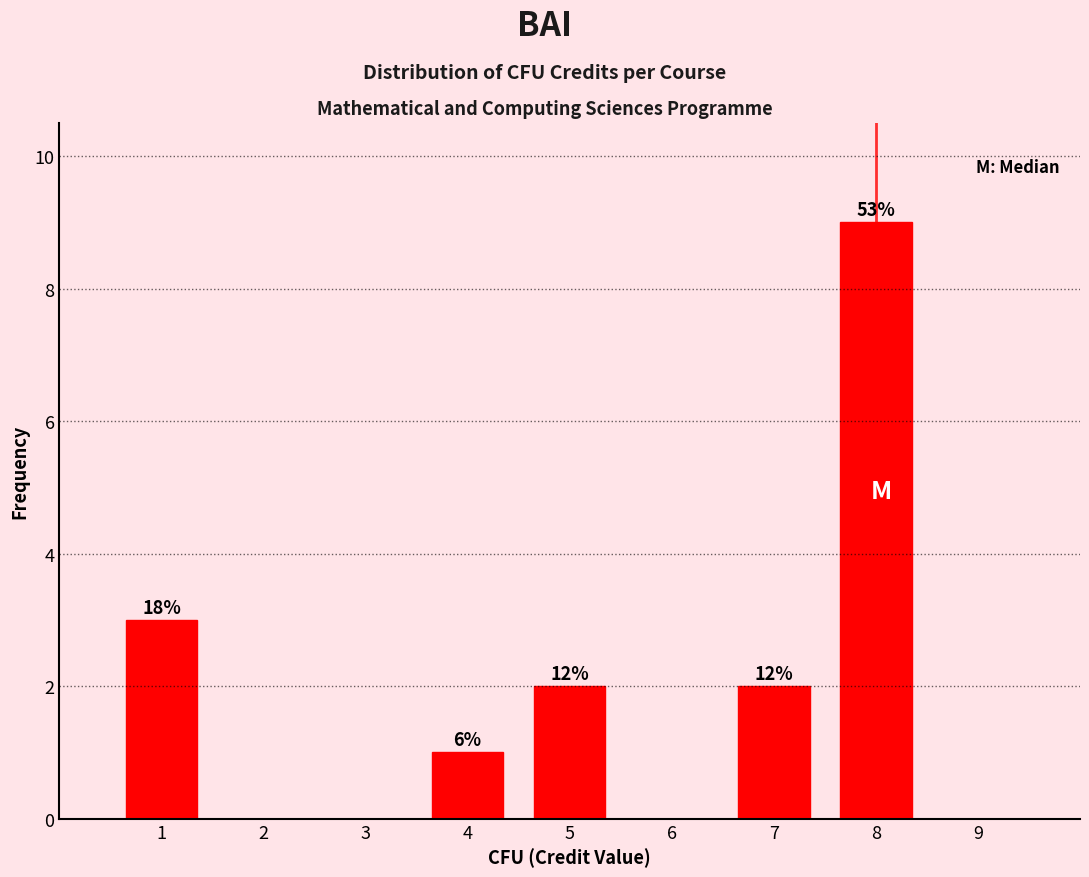

How many bars are there in total?

5